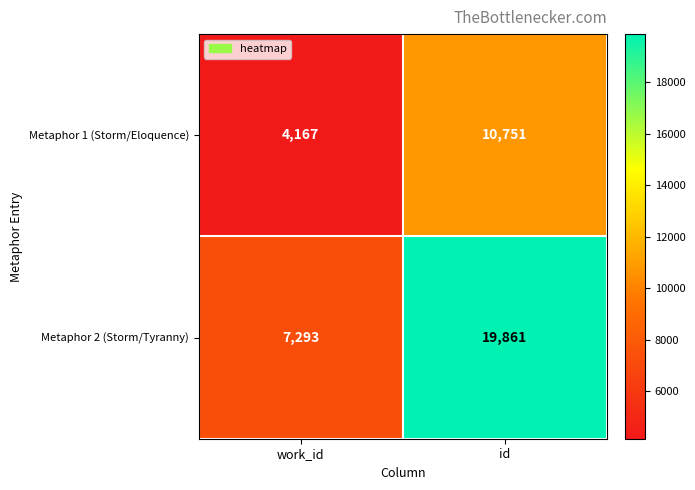

How many data points does each series have?

2